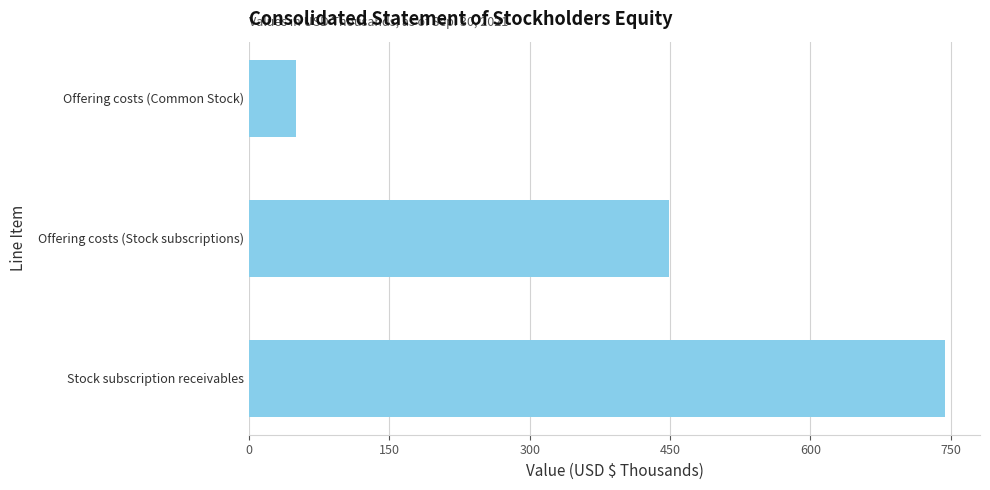

List the labels in order of value, smallest first.

Offering costs (Common Stock), Offering costs (Stock subscriptions), Stock subscription receivables